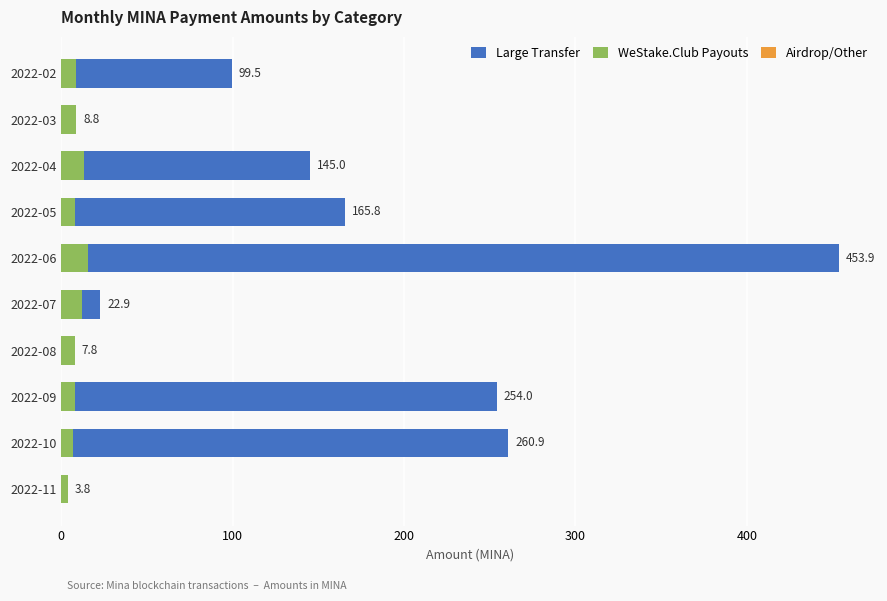

What is the approximate value of Large Transfer at 2022-06?

453.9